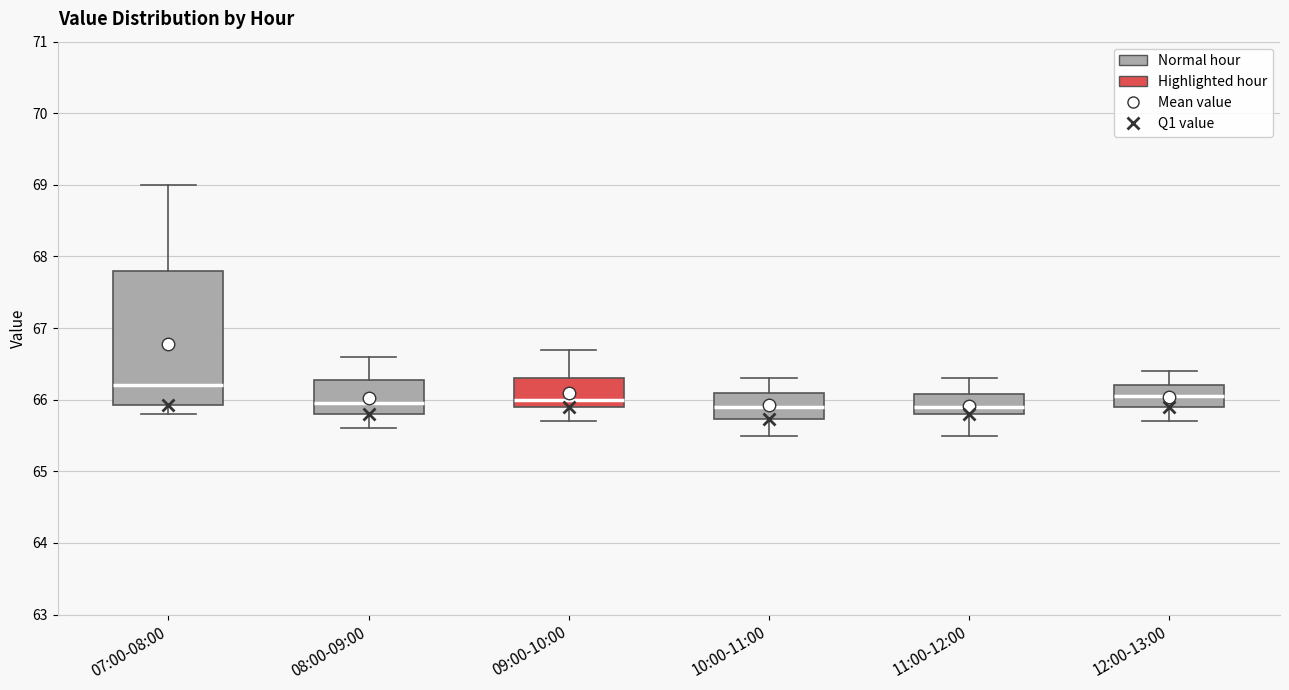

Comparing the boxes themselves (not the whiskers), which one is the tallest?

07:00-08:00